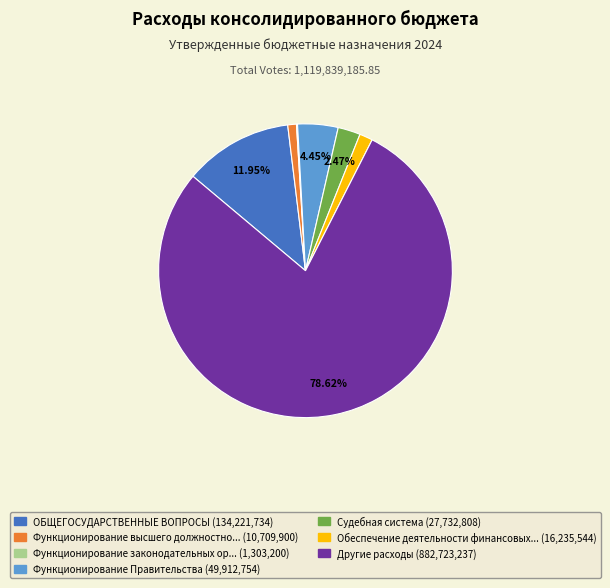

Is there any slice that represents more than half of the pie?

Yes